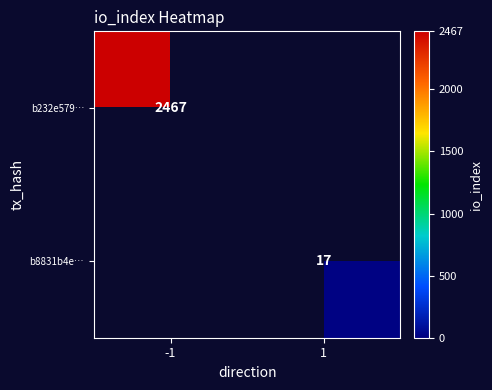

Is it true that b8831b4e… equals 8 at 1?

False